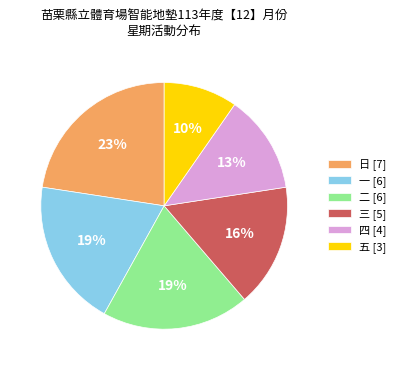

To the nearest percent, what is the average slice percentage?

17%